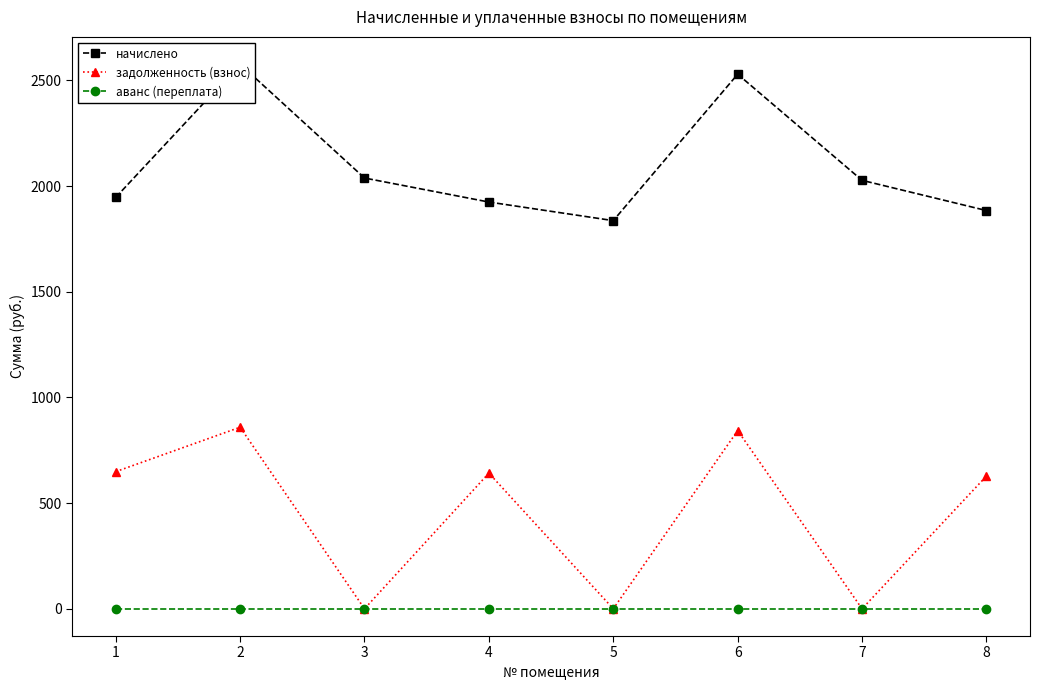

At which category is the sum across all series the highest?

2